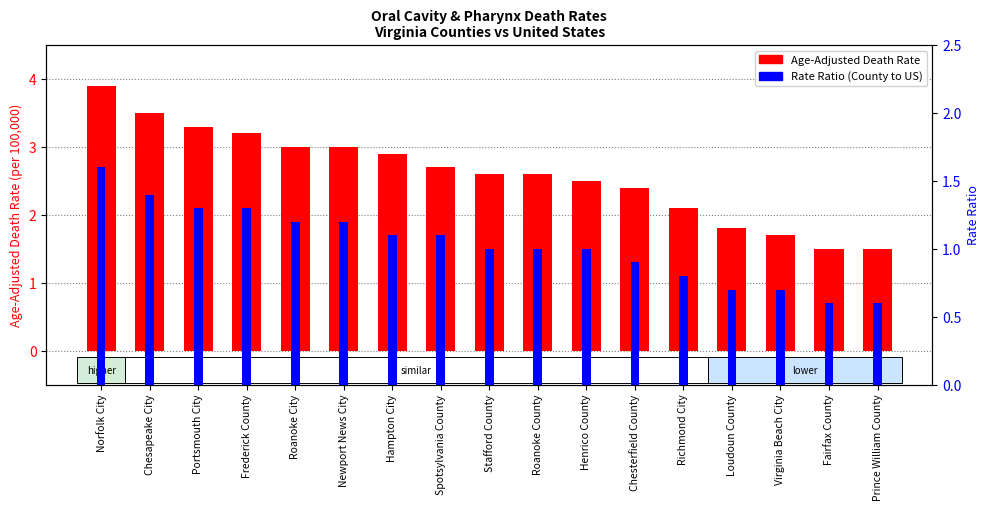

List the series in order of their peak value, highest first.

Age-Adjusted Death Rate, Rate Ratio (County to US)